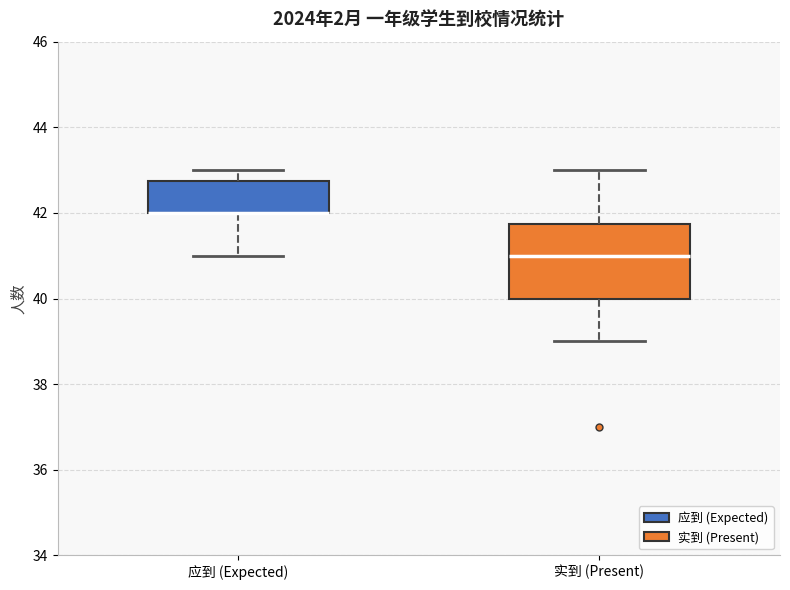

Where is the upper edge of the box for 实到 (Present) on the y-axis? The values are not printed on the chart, so give them approximately, as read against the axis.

41.8